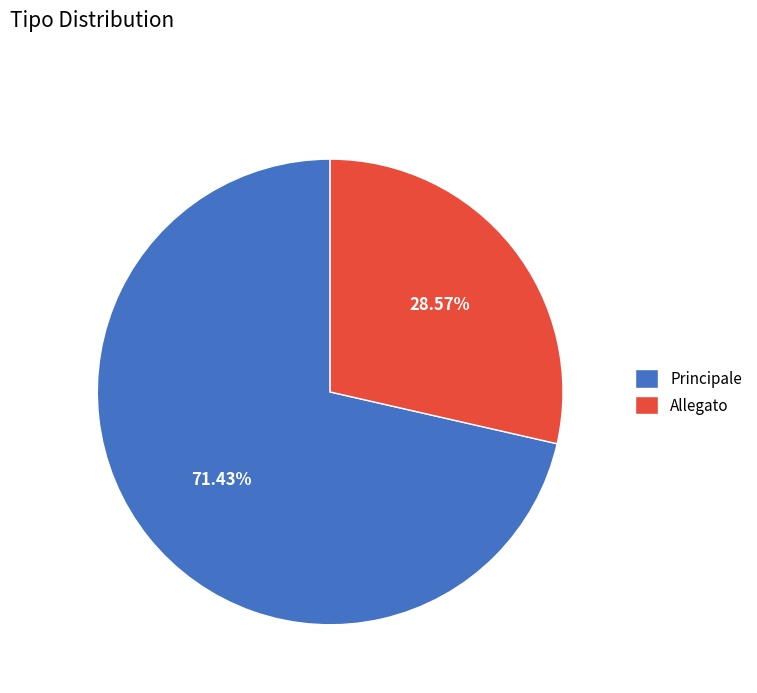

The Principale slice represents 71% of the pie. True or false?

True